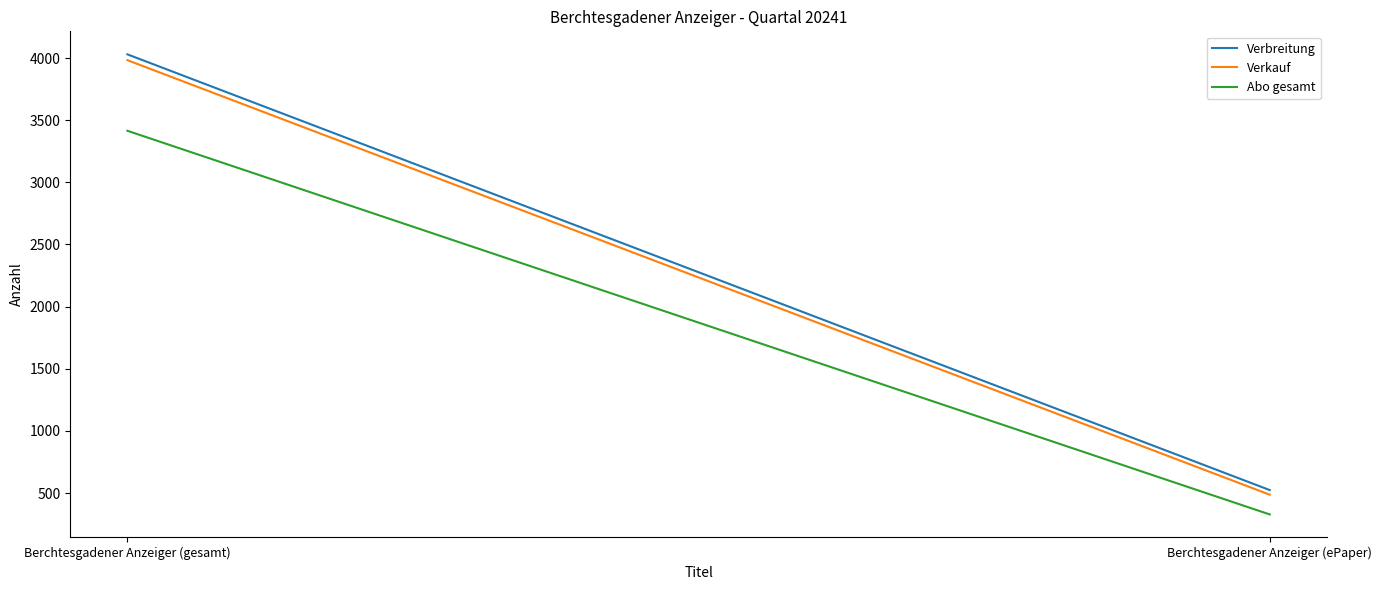

True or false: Verkauf has a value of 3983 at Berchtesgadener Anzeiger (gesamt).

True